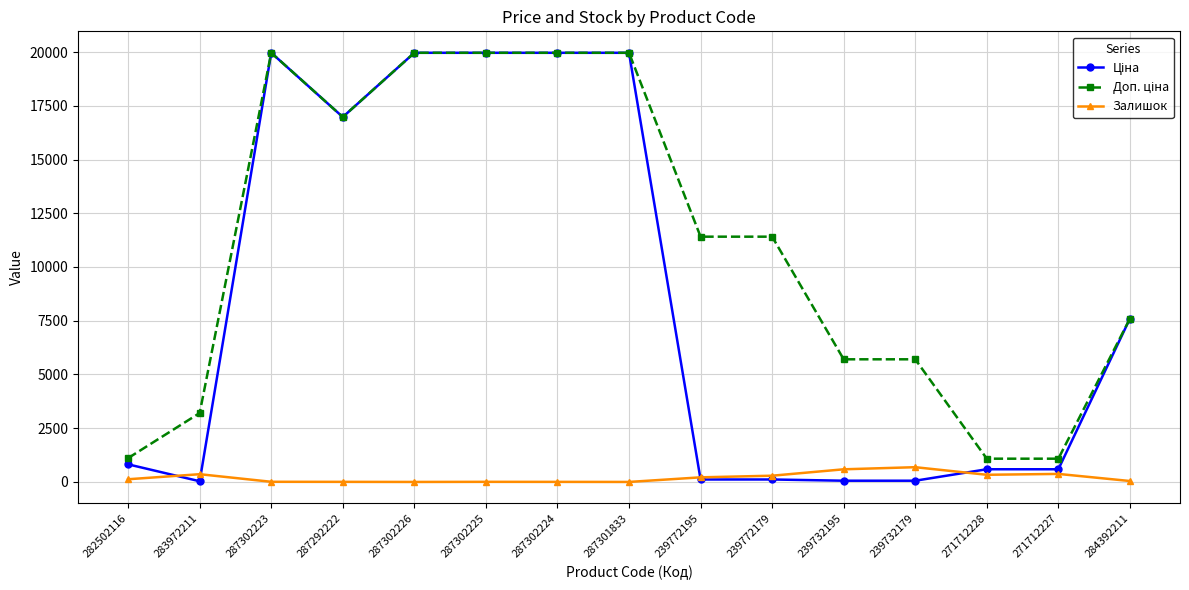

The Залишок series shows 7.0 at 287302223. True or false?

True